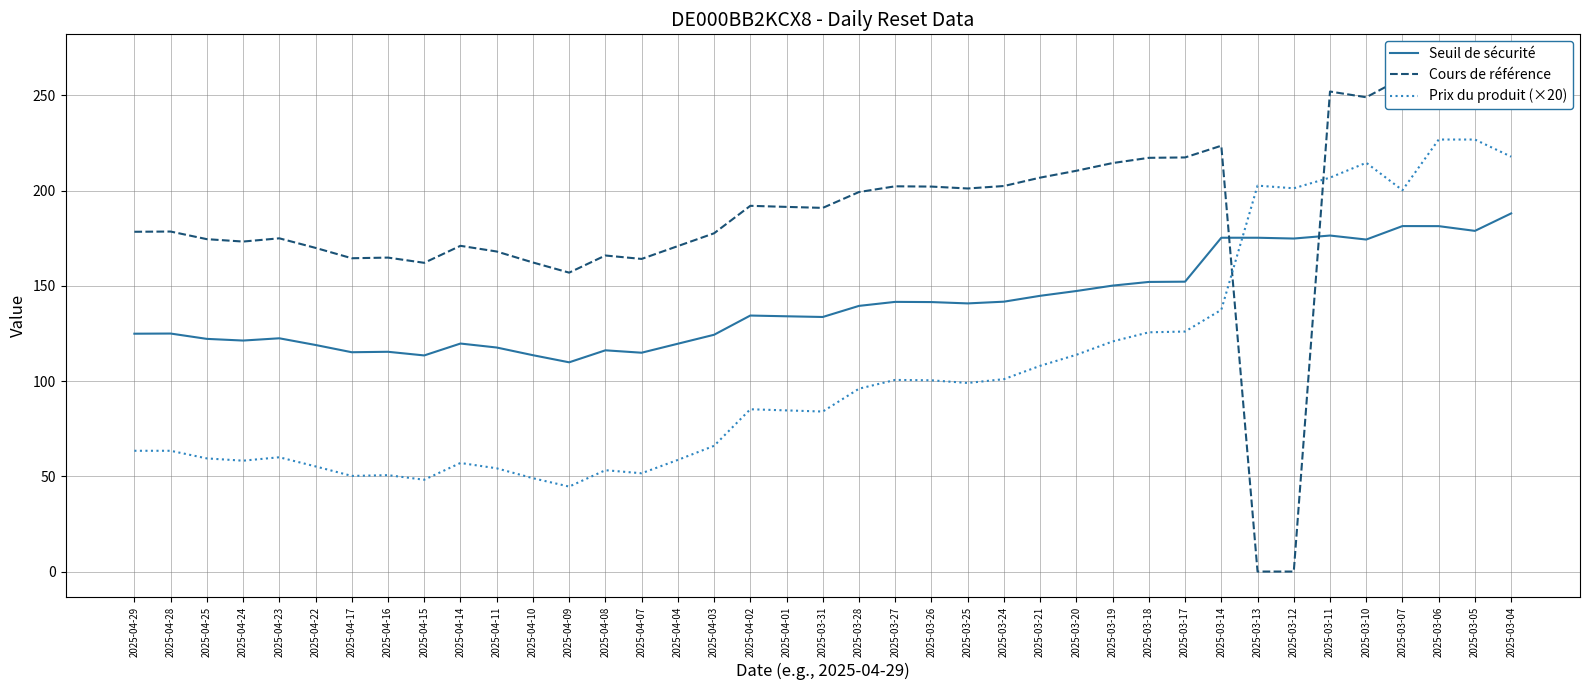

Reading left to right, list all the values displayed in this chart.

Seuil de sécurité: 2025-04-29=124.9	2025-04-28=125.0	2025-04-25=122.2	2025-04-24=121.3	2025-04-23=122.5	2025-04-22=118.9	2025-04-17=115.1	2025-04-16=115.4	2025-04-15=113.5	2025-04-14=119.7	2025-04-11=117.6	2025-04-10=113.6	2025-04-09=109.8	2025-04-08=116.1	2025-04-07=114.9	2025-04-04=119.6	2025-04-03=124.3	2025-04-02=134.4	2025-04-01=134.0	2025-03-31=133.6	2025-03-28=139.5	2025-03-27=141.6	2025-03-26=141.5	2025-03-25=140.8	2025-03-24=141.7	2025-03-21=144.8	2025-03-20=147.3	2025-03-19=150.1	2025-03-18=152.0	2025-03-17=152.2	2025-03-14=175.2	2025-03-13=175.2	2025-03-12=174.8	2025-03-11=176.4	2025-03-10=174.3	2025-03-07=181.4	2025-03-06=181.3	2025-03-05=178.8	2025-03-04=188.0
Cours de référence: 2025-04-29=178.4	2025-04-28=178.5	2025-04-25=174.5	2025-04-24=173.2	2025-04-23=174.9	2025-04-22=169.9	2025-04-17=164.5	2025-04-16=164.8	2025-04-15=162.1	2025-04-14=171.0	2025-04-11=168.0	2025-04-10=162.3	2025-04-09=156.9	2025-04-08=165.9	2025-04-07=164.1	2025-04-04=170.9	2025-04-03=177.6	2025-04-02=192.0	2025-04-01=191.4	2025-03-31=190.9	2025-03-28=199.2	2025-03-27=202.2	2025-03-26=202.1	2025-03-25=201.1	2025-03-24=202.4	2025-03-21=206.8	2025-03-20=210.4	2025-03-19=214.4	2025-03-18=217.2	2025-03-17=217.4	2025-03-14=223.6	2025-03-13=0.0	2025-03-12=0.0	2025-03-11=252.0	2025-03-10=249.0	2025-03-07=259.1	2025-03-06=259.1	2025-03-05=255.5	2025-03-04=268.6
Prix du produit (×20): 2025-04-29=63.4	2025-04-28=63.4	2025-04-25=59.4	2025-04-24=58.2	2025-04-23=60.0	2025-04-22=55.2	2025-04-17=50.2	2025-04-16=50.6	2025-04-15=48.2	2025-04-14=57.0	2025-04-11=54.2	2025-04-10=49.0	2025-04-09=44.6	2025-04-08=53.2	2025-04-07=51.6	2025-04-04=58.6	2025-04-03=66.0	2025-04-02=85.2	2025-04-01=84.6	2025-03-31=84.0	2025-03-28=96.0	2025-03-27=100.6	2025-03-26=100.4	2025-03-25=99.0	2025-03-24=101.0	2025-03-21=108.0	2025-03-20=113.8	2025-03-19=120.8	2025-03-18=125.6	2025-03-17=126.0	2025-03-14=137.4	2025-03-13=202.6	2025-03-12=201.2	2025-03-11=206.8	2025-03-10=214.6	2025-03-07=200.2	2025-03-06=226.8	2025-03-05=226.8	2025-03-04=217.8